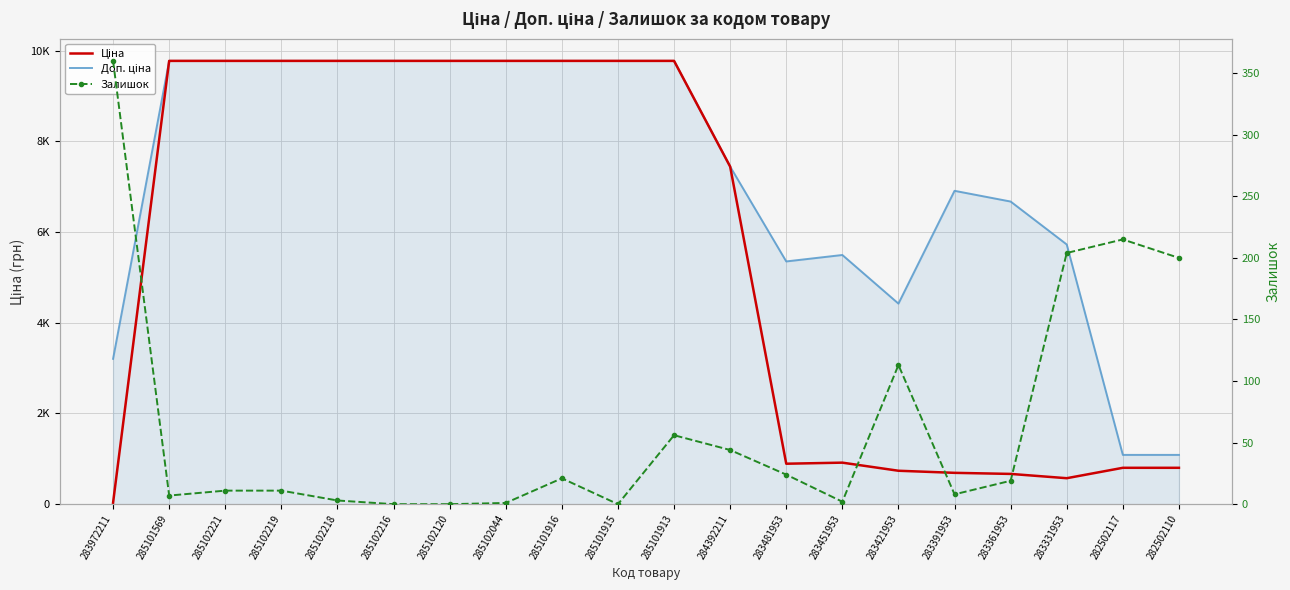

What is the average value of the Доп. ціна series?

7258.0